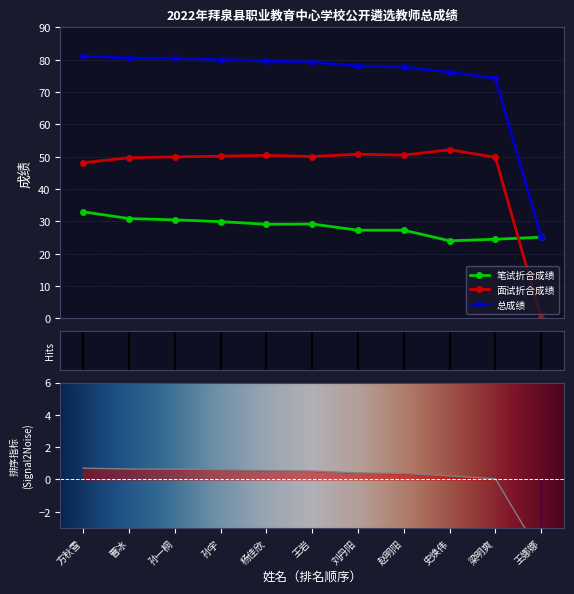

True or false: 总成绩 and 笔试折合成绩 cross at least once.

False